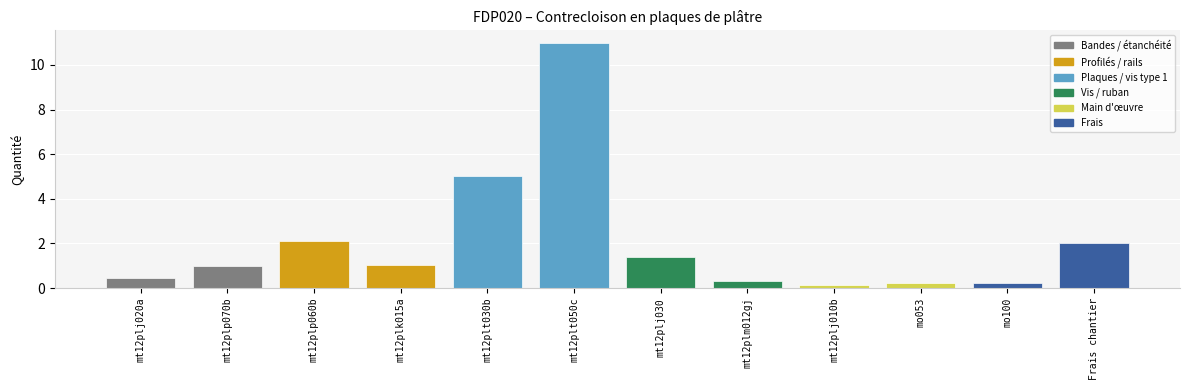

Which category has the highest value across all series?

mt12plt050c